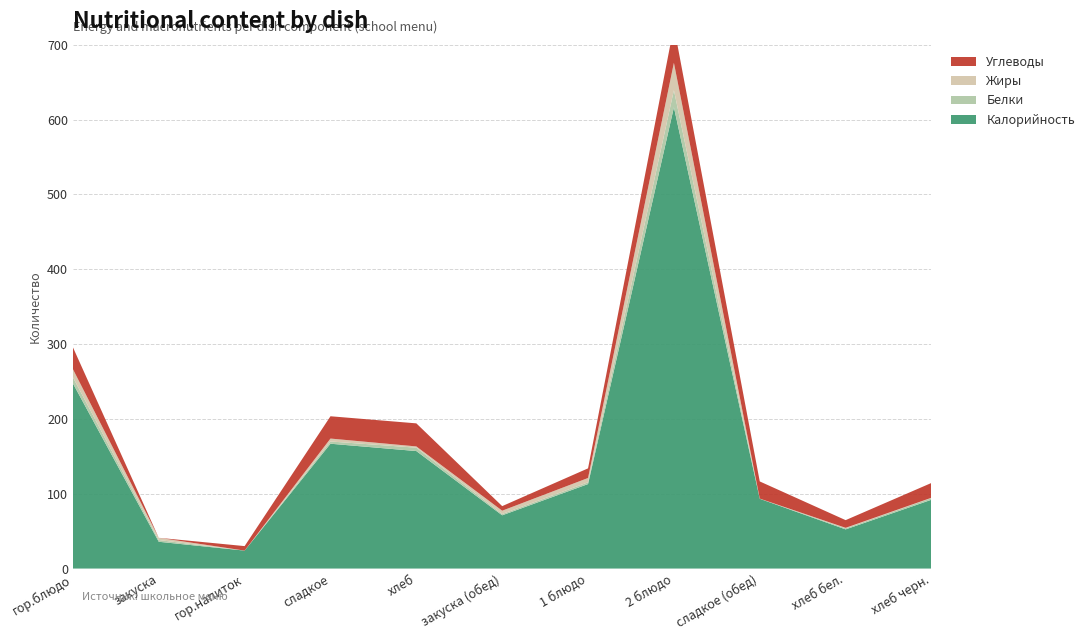

Reading right to left, what are all the values shown in this chart?

Калорийность: 92.0	52.3	93.2	616.3	112.9	71.2	157.0	166.8	24.0	35.8	247.4
Белки: 2.2	1.5	0.1	22.9	2.3	1.7	4.5	3.0	0.0	2.3	8.2
Жиры: 0.4	0.6	0.1	36.6	5.8	4.4	1.7	3.9	0.0	3.0	10.9
Углеводы: 19.8	10.3	22.9	48.9	12.9	6.1	30.8	29.8	6.0	0.0	29.2